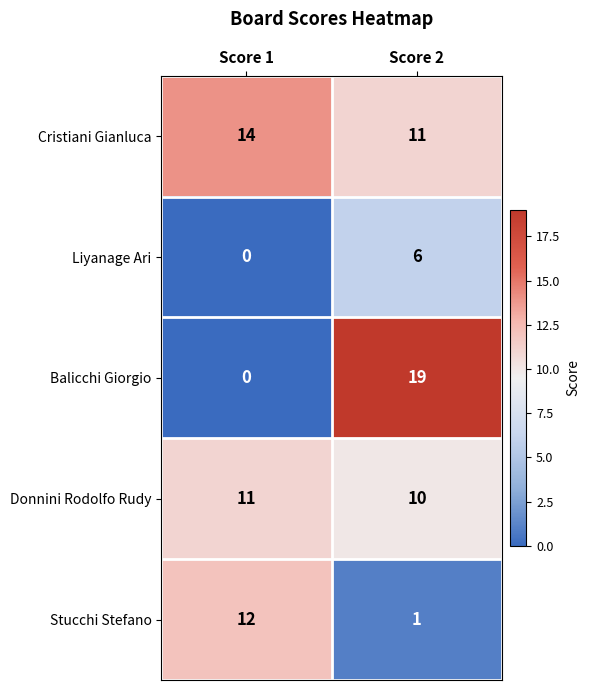

Reading left to right, list all the values displayed in this chart.

Cristiani Gianluca: 14	11
Liyanage Ari: 0	6
Balicchi Giorgio: 0	19
Donnini Rodolfo Rudy: 11	10
Stucchi Stefano: 12	1